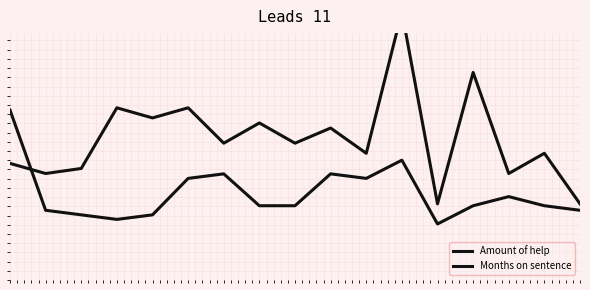

Reading left to right, list all the values displayed in this chart.

Amount of help: 0=164.5	1=55.7	2=50.7	3=45.8	4=50.7	5=90.3	6=95.2	7=60.6	8=60.6	9=95.2	10=90.3	11=110.1	12=40.8	13=60.6	14=70.5	15=60.6	16=55.7
Months on sentence: 0=106.6	1=95.6	2=101.1	3=166.9	4=155.9	5=166.9	6=128.5	7=150.5	8=128.5	9=145.0	10=117.5	11=271.2	12=62.7	13=205.3	14=95.6	15=117.5	16=62.7